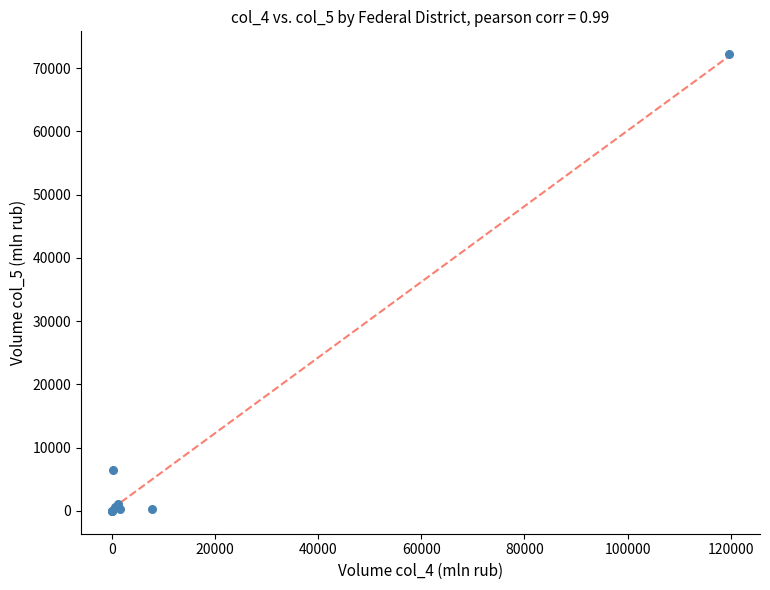

What Y value in the scatter plot is closest to 36108?

6500